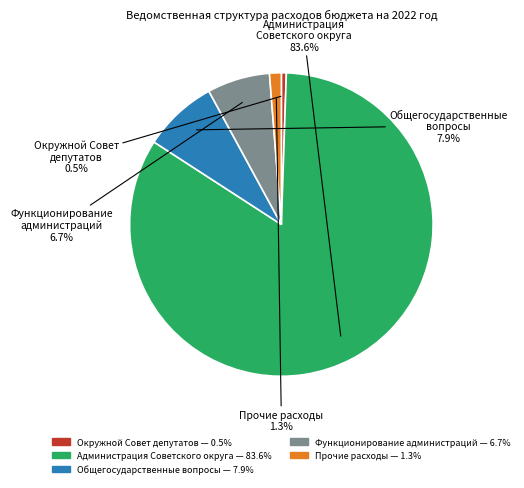

Does any single category account for the majority?

Yes